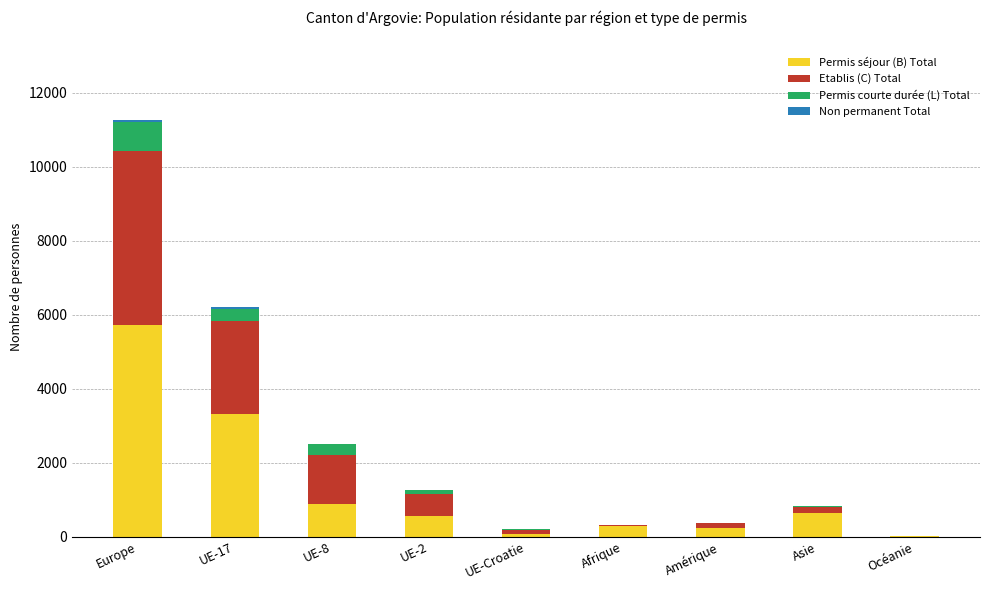

What is the sum of the Permis séjour (B) Total values at Océanie and Europe?

5716